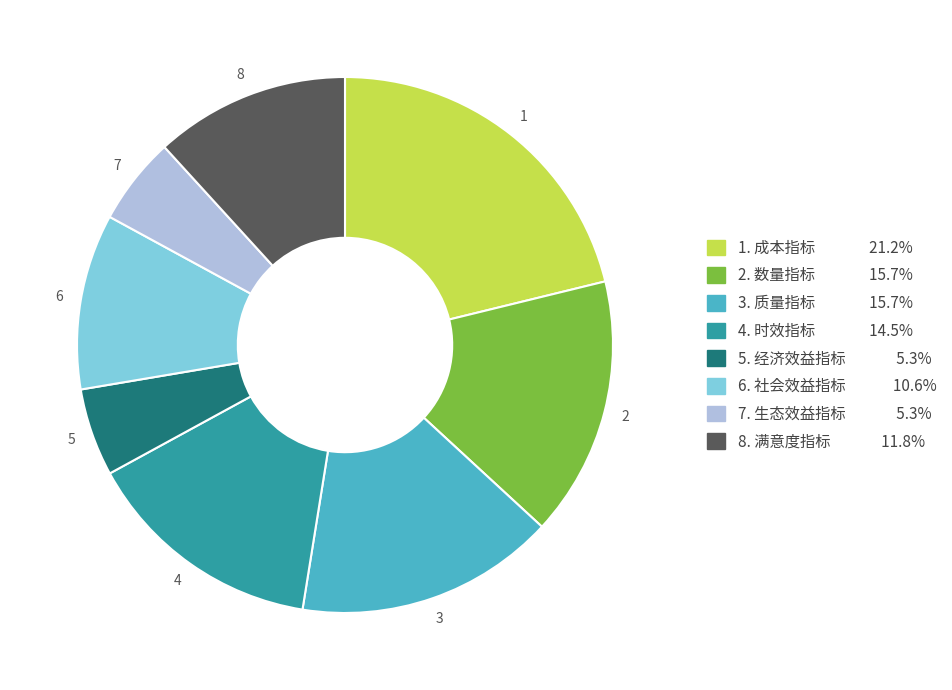

Approximately how many times larger is the value at 7. 生态效益指标 5.3% compared to 8. 满意度指标 11.8%?

0.5